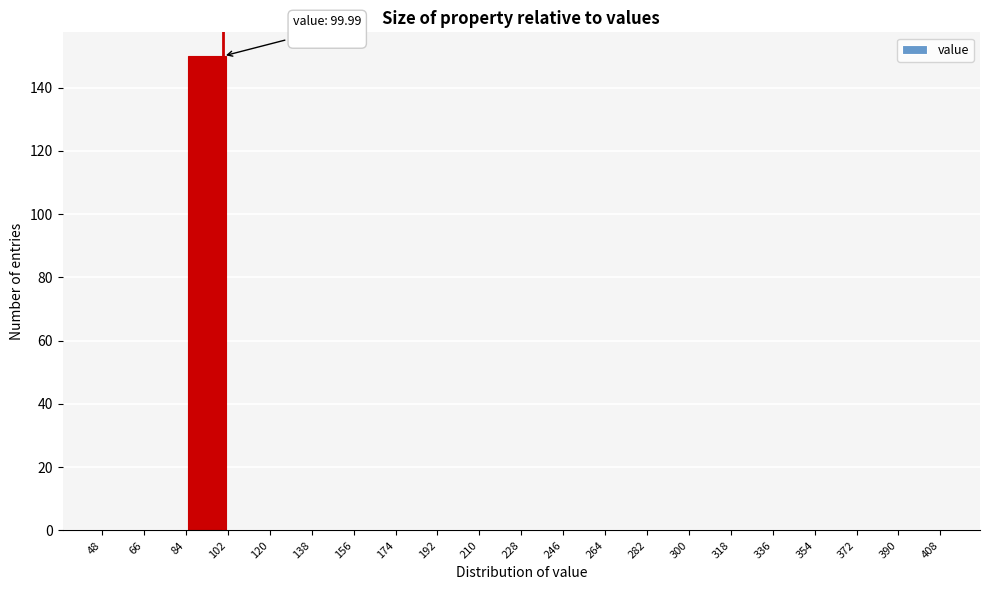

Which range on the x-axis has the tallest bar?

84 to 102